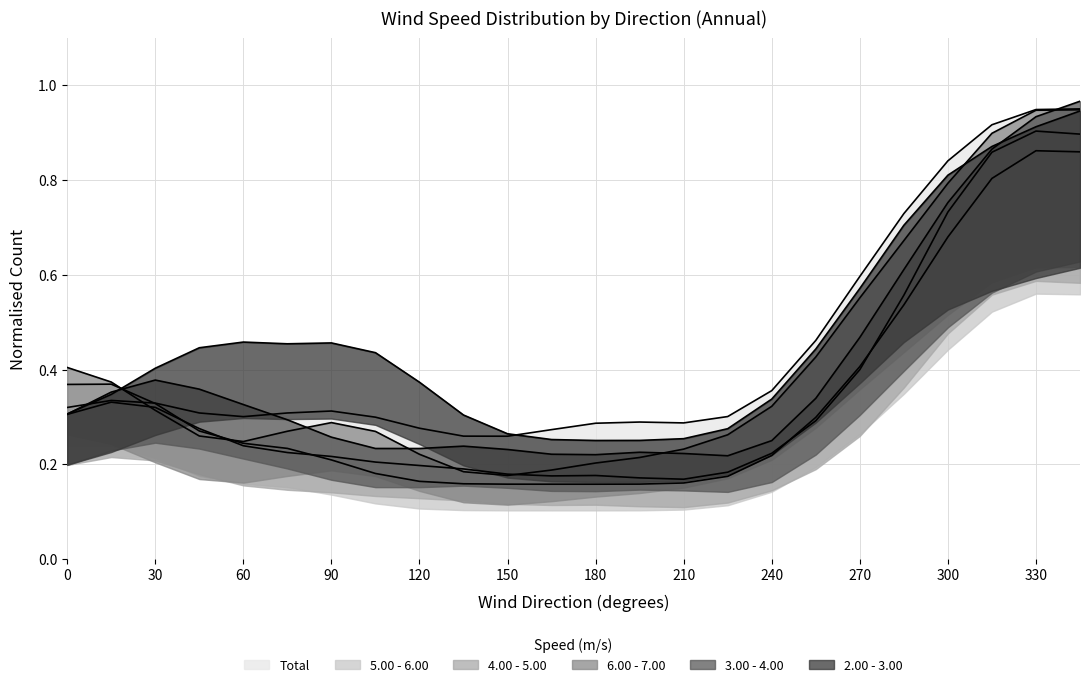

What is the difference between the 5.00 - 6.00 values at 255 and 60?

0.1